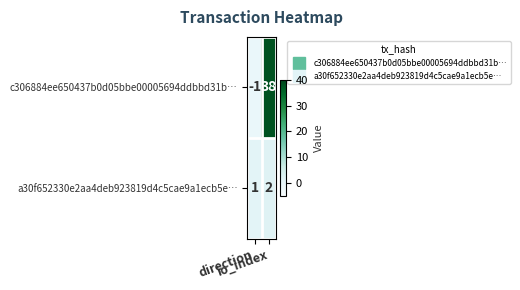

What is the sum of all c306884ee650437b0d05bbe00005694ddbbd31b… values?

37